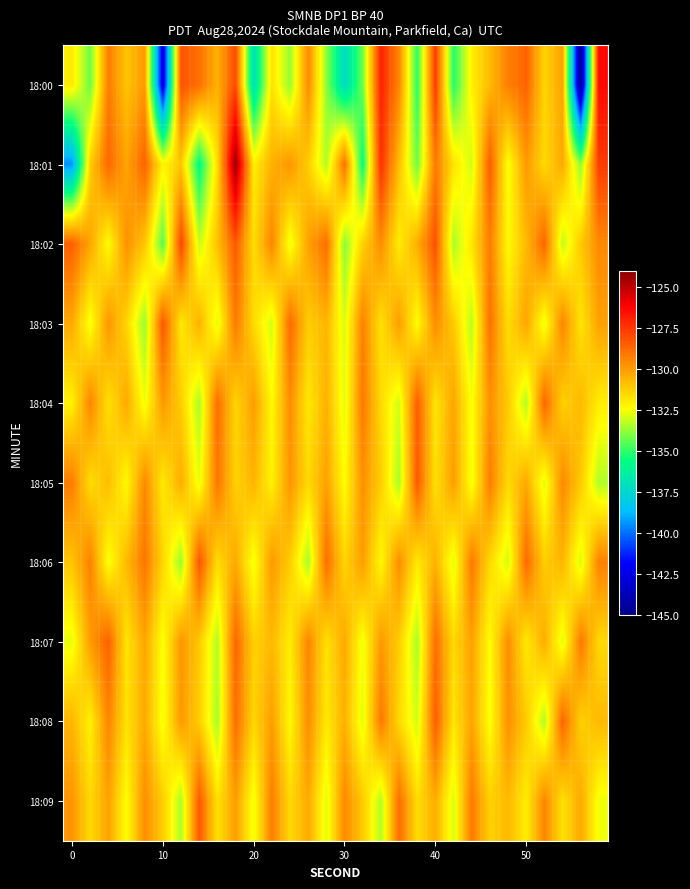

Reading left to right, transcribe all the data shown in this chart.

18:00: -131.9	-134.2	-129.2	-131.0	-129.9	-142.8	-128.2	-128.9	-130.5	-128.0	-137.1	-131.7	-133.7	-129.5	-133.8	-137.3	-134.2	-127.0	-129.4	-135.1	-127.6	-135.2	-132.1	-130.7	-129.3	-128.5	-131.4	-130.1	-144.9	-126.3
18:01: -139.5	-131.2	-128.6	-130.2	-128.5	-132.2	-131.0	-135.8	-131.6	-124.2	-132.0	-130.5	-129.8	-131.2	-133.4	-128.9	-135.6	-127.3	-130.8	-134.2	-129.1	-131.7	-133.0	-128.4	-132.5	-129.9	-131.5	-130.3	-133.8	-127.6
18:02: -128.5	-130.2	-132.4	-129.7	-131.0	-134.5	-127.8	-133.1	-130.9	-128.3	-131.6	-129.4	-132.7	-130.1	-128.8	-133.9	-131.3	-129.6	-132.0	-130.4	-128.1	-133.5	-131.8	-129.2	-132.3	-130.7	-128.6	-133.2	-131.1	-129.5
18:03: -130.3	-132.6	-129.8	-131.4	-133.7	-128.2	-131.9	-130.5	-132.8	-129.1	-131.5	-133.0	-128.7	-131.2	-130.6	-132.9	-129.3	-131.7	-130.0	-132.4	-129.6	-131.1	-133.3	-128.9	-131.6	-130.2	-132.7	-129.4	-131.8	-130.1
18:04: -132.1	-129.4	-131.7	-130.3	-132.6	-129.9	-131.2	-133.5	-128.8	-131.4	-130.0	-132.3	-129.6	-131.9	-130.5	-132.8	-129.1	-131.5	-133.0	-128.4	-131.8	-130.2	-132.5	-129.7	-131.1	-133.4	-128.6	-131.3	-130.7	-132.0
18:05: -129.2	-131.6	-130.8	-132.3	-129.5	-131.9	-130.4	-132.7	-129.0	-131.3	-130.6	-132.1	-129.8	-131.5	-130.1	-132.4	-129.7	-131.2	-133.5	-128.3	-131.7	-130.0	-132.6	-129.2	-131.5	-130.3	-132.8	-129.5	-131.1	-133.4
18:06: -131.0	-129.3	-132.5	-130.7	-129.0	-131.4	-133.7	-128.2	-131.6	-130.3	-132.6	-129.9	-131.2	-133.5	-128.8	-131.4	-130.0	-132.3	-129.6	-131.9	-130.5	-132.8	-129.1	-131.5	-133.0	-128.7	-131.2	-130.6	-132.9	-129.3
18:07: -132.7	-130.0	-128.5	-131.8	-130.2	-132.5	-129.8	-131.1	-133.4	-128.6	-131.3	-130.7	-132.0	-129.4	-131.7	-130.3	-132.6	-129.9	-131.2	-133.5	-128.8	-131.5	-130.1	-132.4	-129.6	-131.9	-130.4	-132.8	-129.1	-131.5
18:08: -130.6	-132.1	-129.4	-131.7	-130.3	-132.6	-129.9	-131.2	-133.5	-128.8	-131.4	-130.0	-132.3	-129.6	-131.9	-130.5	-132.8	-129.1	-131.5	-133.0	-128.4	-131.8	-130.2	-132.5	-129.7	-131.1	-133.4	-128.6	-131.3	-130.7
18:09: -129.8	-131.5	-130.1	-132.4	-129.6	-131.2	-133.5	-128.3	-131.7	-130.0	-132.6	-129.2	-131.5	-130.3	-132.8	-129.5	-131.1	-133.4	-128.8	-131.6	-130.4	-132.9	-129.1	-131.3	-130.7	-132.0	-129.4	-131.7	-130.3	-132.6